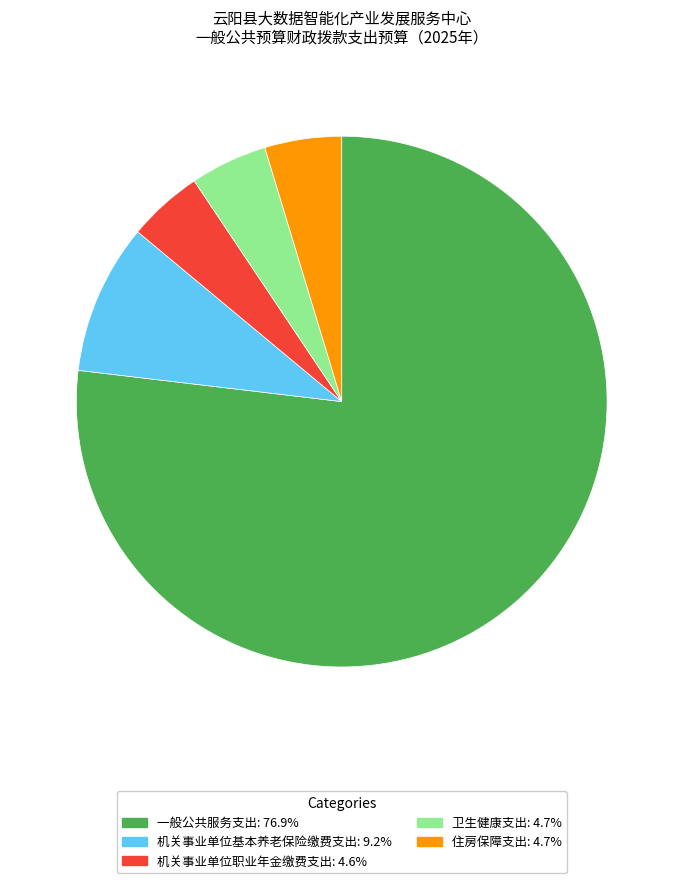

Is the sum of 机关事业单位基本养老保险缴费支出 and 一般公共服务支出 greater than half?

Yes